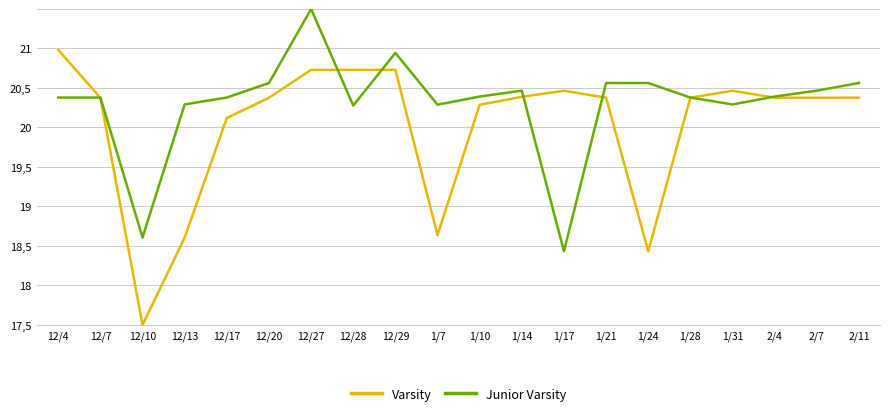

Reading right to left, transcribe all the data shown in this chart.

Varsity: 2/11=19.9	2/7=19.9	2/4=19.9	1/31=20.0	1/28=19.9	1/24=17.9	1/21=19.9	1/17=20.0	1/14=19.9	1/10=19.8	1/7=18.1	12/29=20.2	12/28=20.2	12/27=20.2	12/20=19.9	12/17=19.6	12/13=18.1	12/10=17.0	12/7=19.9	12/4=20.5
Junior Varsity: 2/11=20.1	2/7=20.0	2/4=19.9	1/31=19.8	1/28=19.9	1/24=20.1	1/21=20.1	1/17=17.9	1/14=20.0	1/10=19.9	1/7=19.8	12/29=20.4	12/28=19.8	12/27=21.0	12/20=20.1	12/17=19.9	12/13=19.8	12/10=18.1	12/7=19.9	12/4=19.9